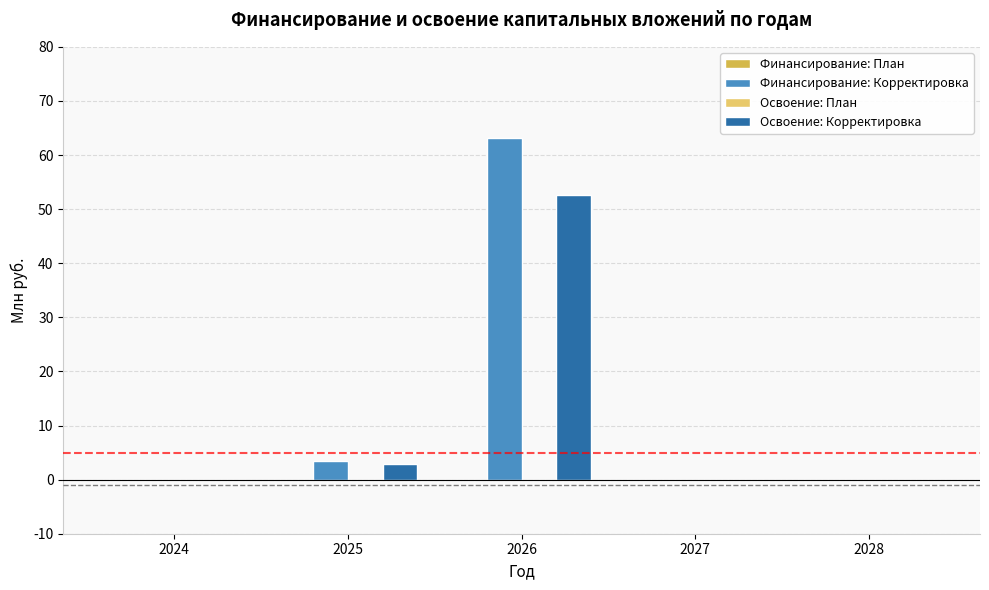

Between 2025 and 2026, which series saw the biggest shift?

Финансирование: Корректировка